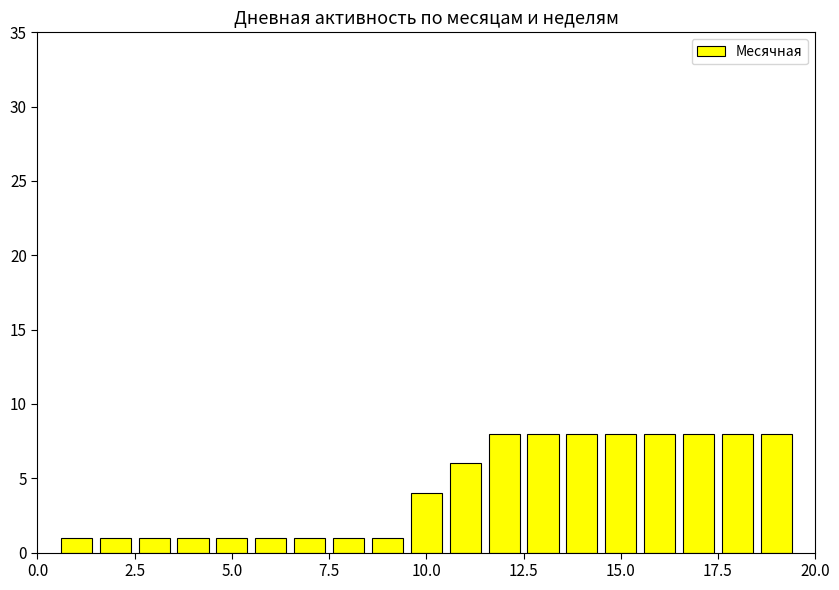

What is the value of the 15th bar from the left?

8